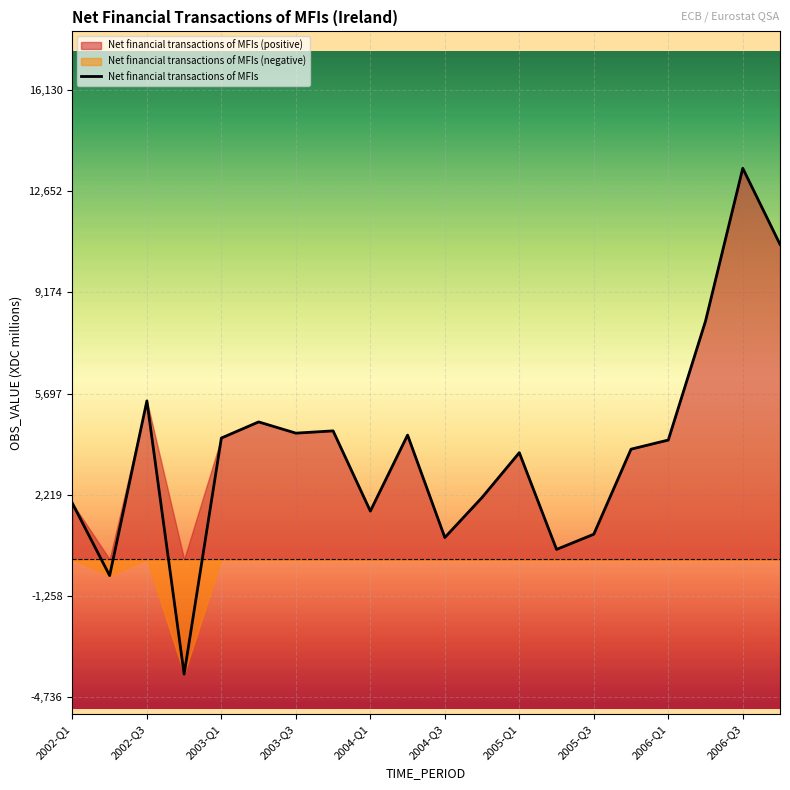

What is the highest value of the Net financial transactions of MFIs series?

13442